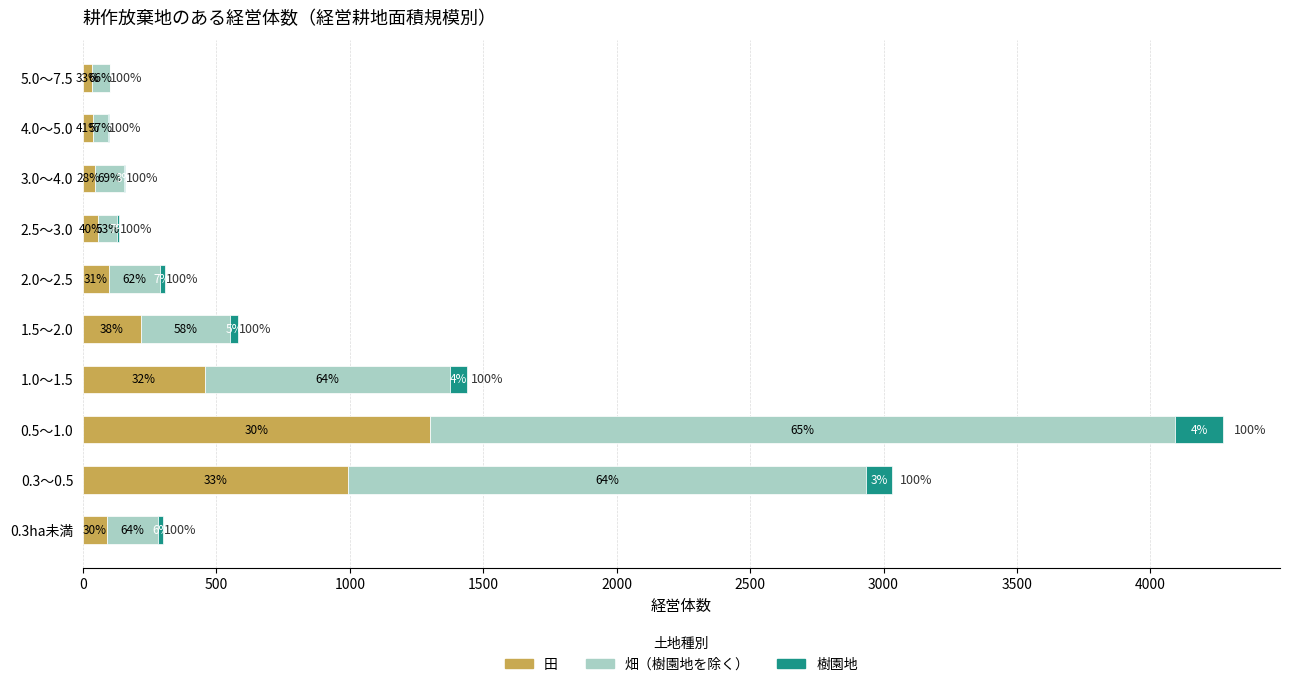

What are all the series names shown in the legend?

田, 畑（樹園地を除く）, 樹園地